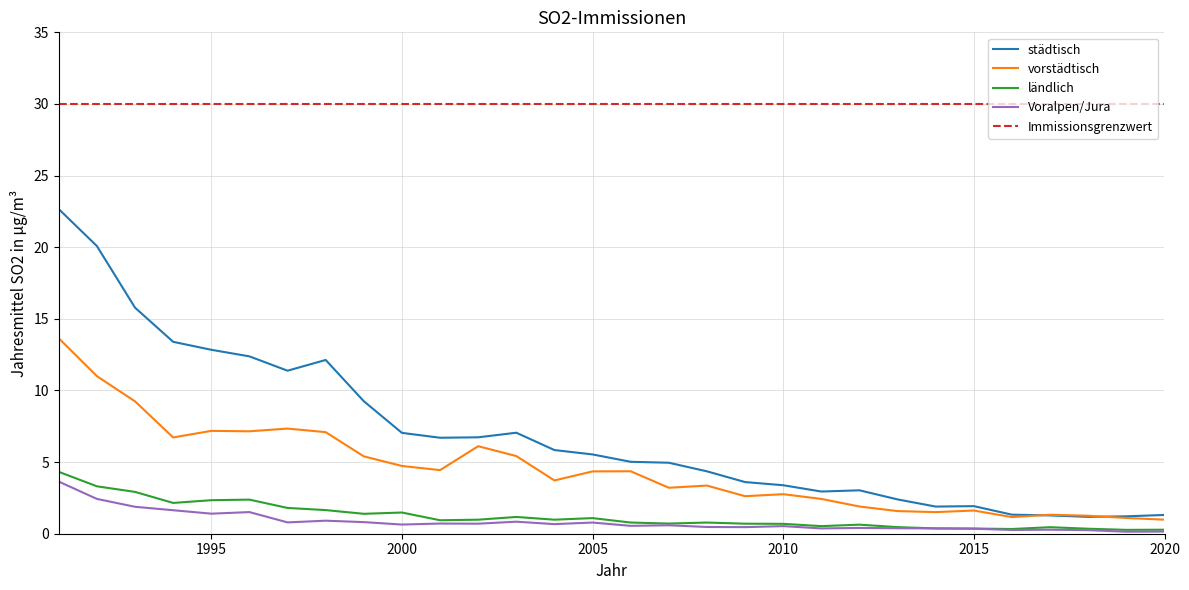

True or false: ländlich and Immissionsgrenzwert intersect in this chart.

False